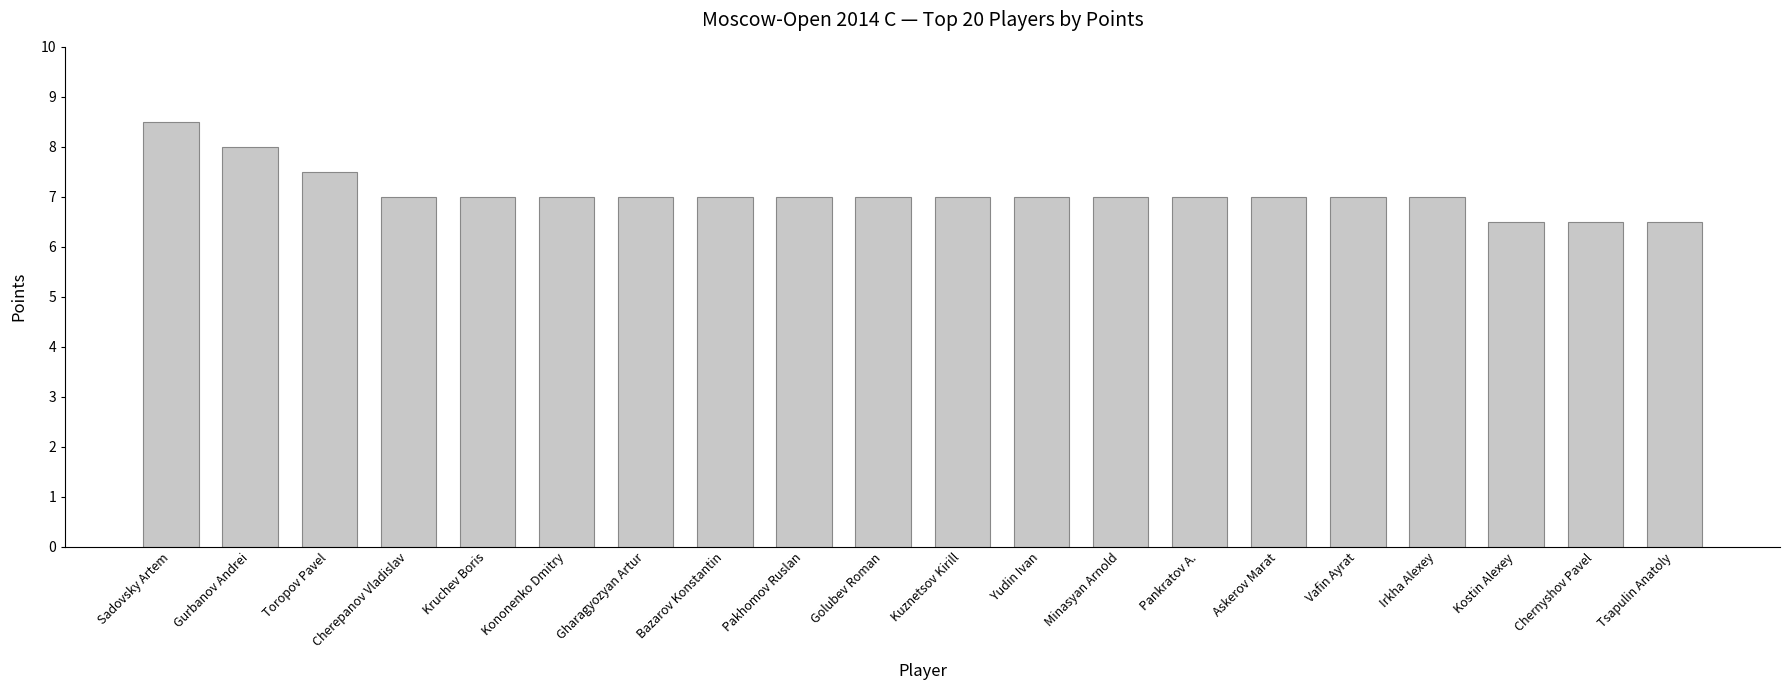

What is the label of the 5th bar from the left?

Kruchev Boris